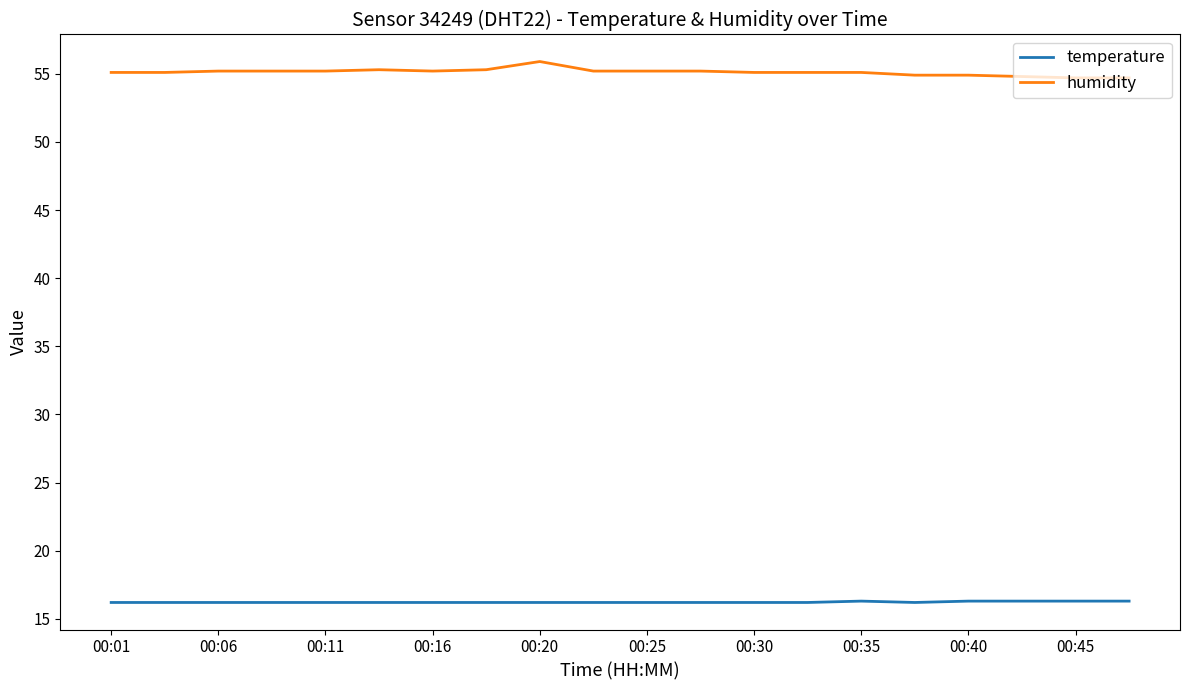

What is the minimum value for temperature?

16.2